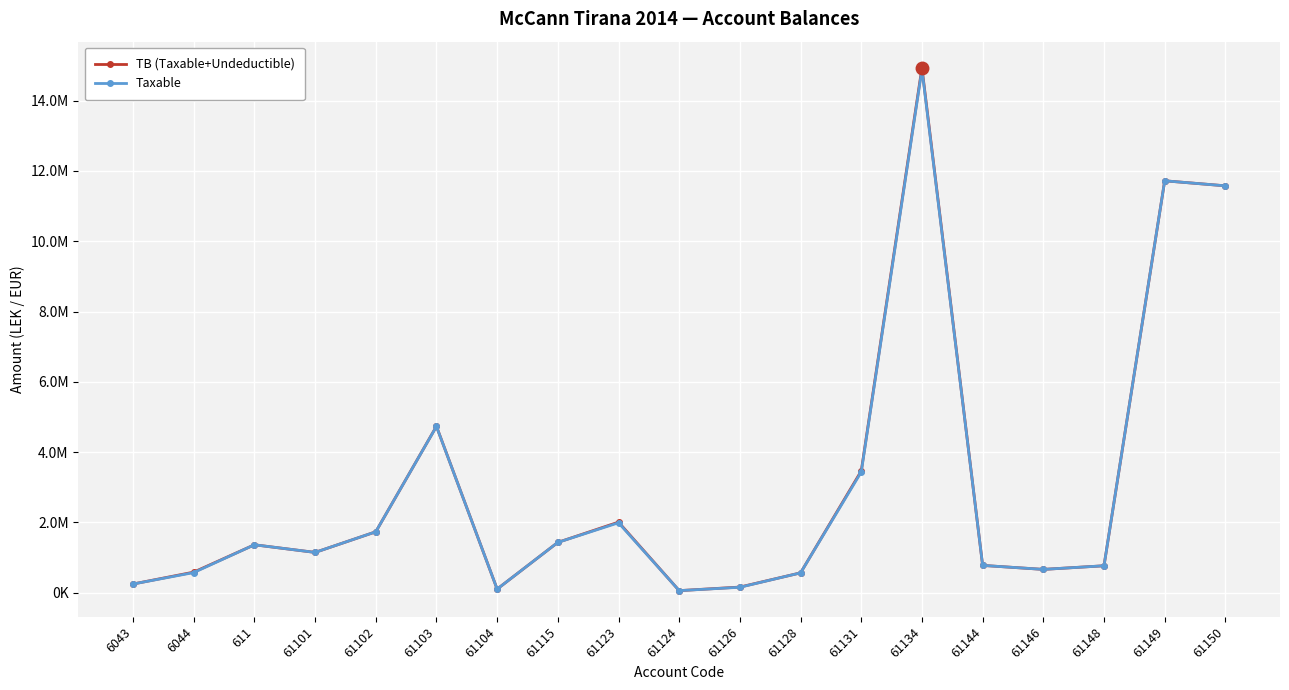

What is the value of the TB (Taxable+Undeductible) point at the 6th from the left?

4735066.9